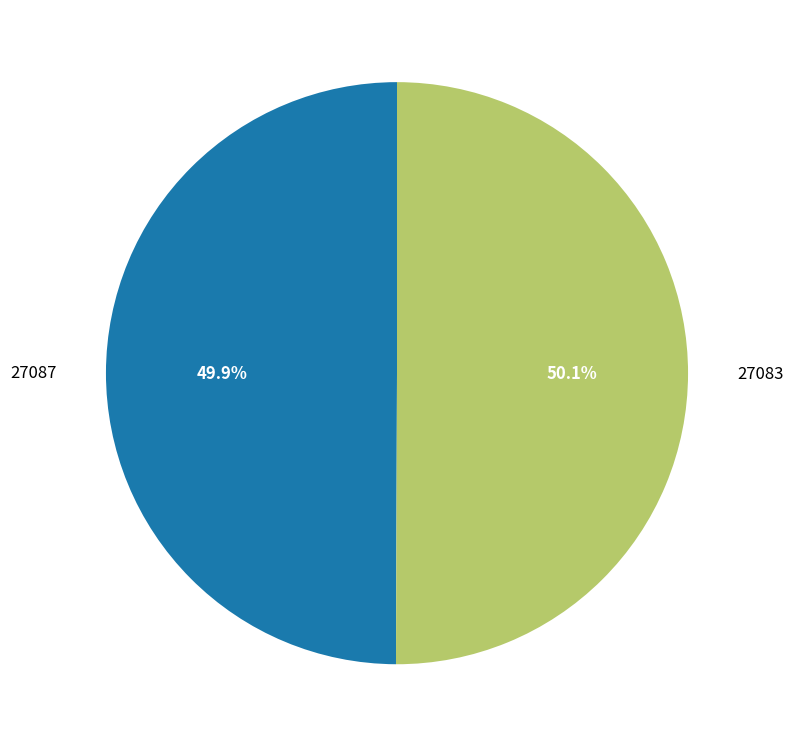

Does any single category account for the majority?

Yes